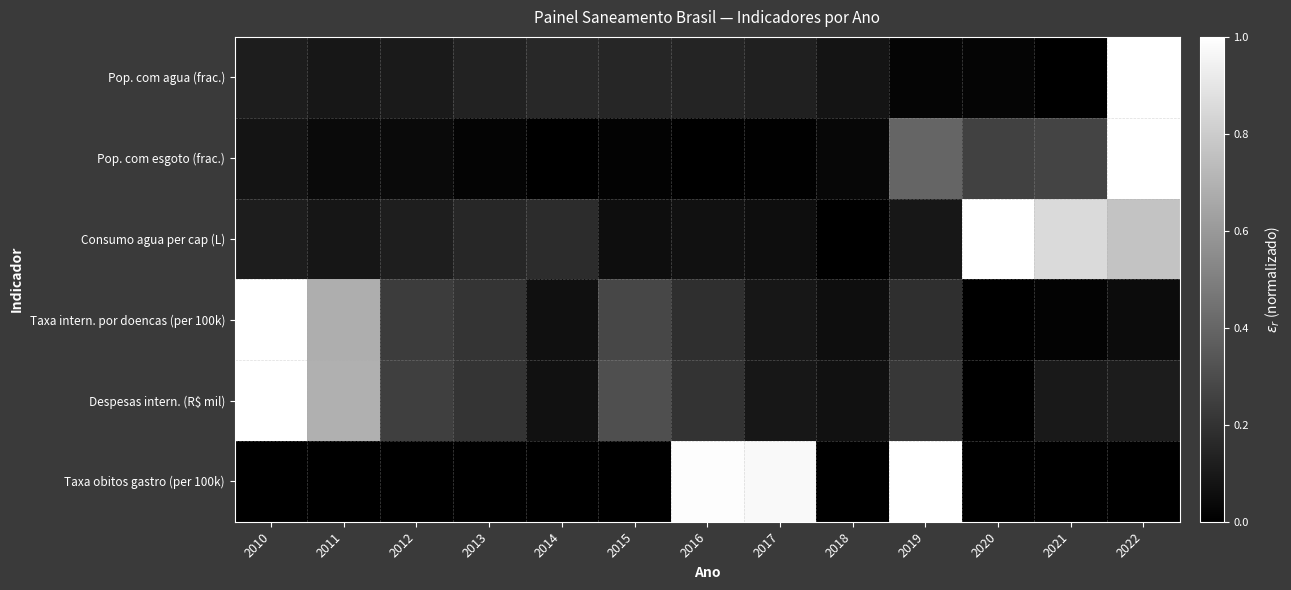

Reading left to right, extract all data points from this chart.

Pop. com agua (frac.): 2010=0.1	2011=0.1	2012=0.1	2013=0.1	2014=0.2	2015=0.2	2016=0.1	2017=0.1	2018=0.1	2019=0.0	2020=0.0	2021=0.0	2022=1.0
Pop. com esgoto (frac.): 2010=0.1	2011=0.0	2012=0.0	2013=0.0	2014=0.0	2015=0.0	2016=0.0	2017=0.0	2018=0.0	2019=0.4	2020=0.3	2021=0.3	2022=1.0
Consumo agua per cap (L): 2010=0.1	2011=0.1	2012=0.1	2013=0.2	2014=0.2	2015=0.1	2016=0.1	2017=0.1	2018=0.0	2019=0.1	2020=1.0	2021=0.9	2022=0.8
Taxa intern. por doencas (per 100k): 2010=1.0	2011=0.7	2012=0.2	2013=0.2	2014=0.1	2015=0.3	2016=0.2	2017=0.1	2018=0.1	2019=0.2	2020=0.0	2021=0.0	2022=0.0
Despesas intern. (R$ mil): 2010=1.0	2011=0.7	2012=0.2	2013=0.2	2014=0.1	2015=0.3	2016=0.2	2017=0.1	2018=0.1	2019=0.2	2020=0.0	2021=0.1	2022=0.1
Taxa obitos gastro (per 100k): 2010=0.0	2011=0.0	2012=0.0	2013=0.0	2014=0.0	2015=0.0	2016=1.0	2017=1.0	2018=0.0	2019=1.0	2020=0.0	2021=0.0	2022=0.0